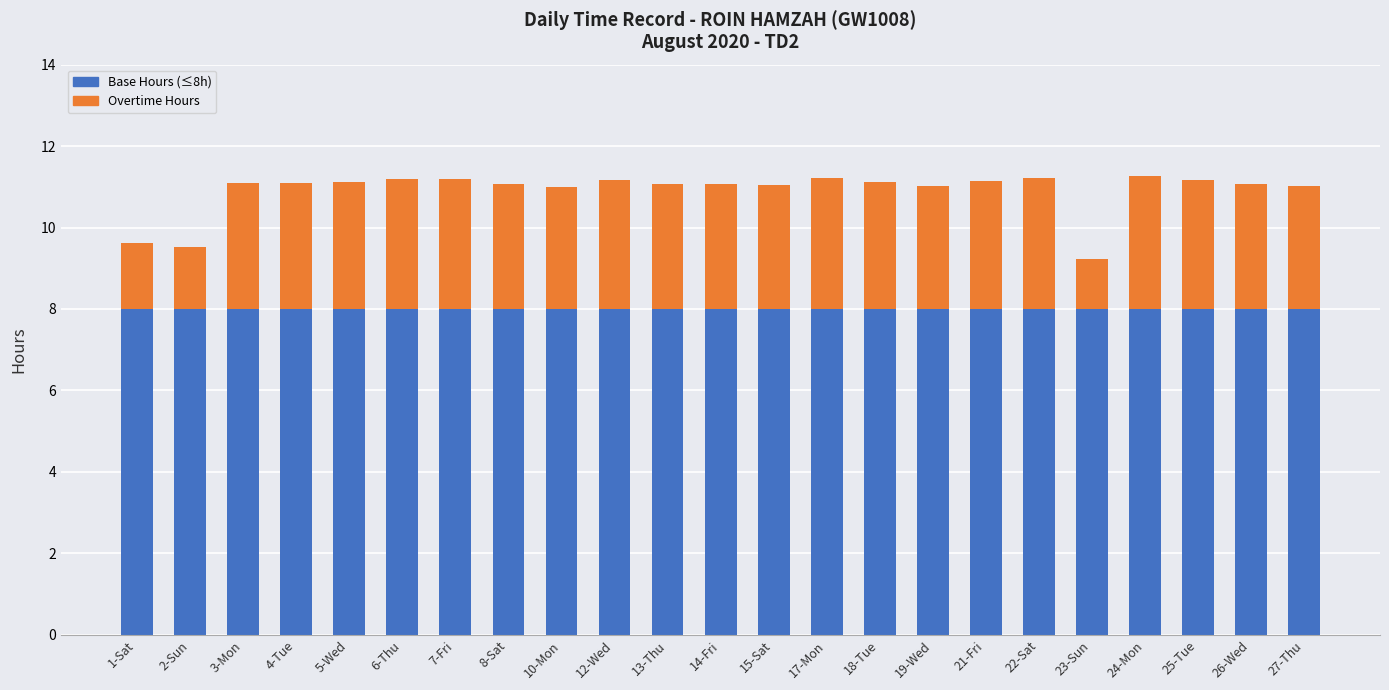

What is the total value across all series at 10-Mon?

11.0